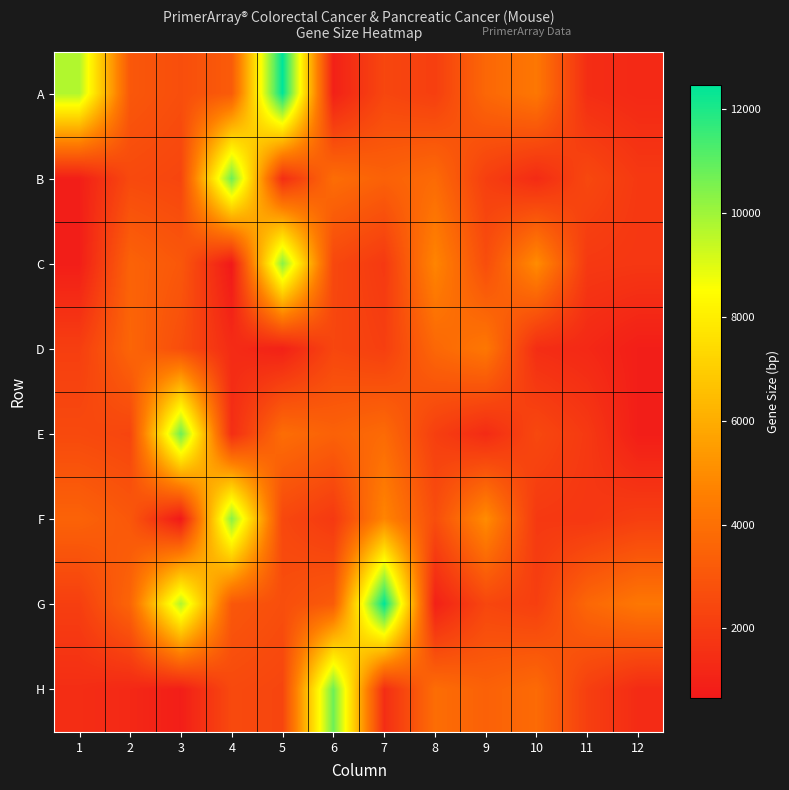

Reading right to left, what are all the values shown in this chart?

A: 12=1254	11=1452	10=4279	9=3671	8=2126	7=2405	6=977	5=12453	4=3199	3=2707	2=3066	1=9728
B: 12=1889	11=2470	10=1365	9=2129	8=3796	7=3440	6=3896	5=1466	4=10743	3=2371	2=2529	1=869
C: 12=1816	11=1890	10=4998	9=2678	8=4757	7=1899	6=2460	5=10325	4=652	3=3059	2=3500	1=850
D: 12=869	11=1254	10=1452	9=4279	8=3671	7=2126	6=2405	5=977	4=1365	3=2678	2=3598	1=2107
E: 12=850	11=1889	10=2470	9=1365	8=2129	7=3796	6=3440	5=3896	4=1466	3=10743	2=2371	1=2529
F: 12=2107	11=1816	10=1890	9=4998	8=2678	7=4757	6=1899	5=2460	4=10325	3=652	2=3059	1=3500
G: 12=4279	11=3671	10=2126	9=2405	8=977	7=12453	6=3199	5=2707	4=3066	3=9728	2=3598	1=2107
H: 12=1365	11=2129	10=3796	9=3440	8=3896	7=1466	6=10743	5=2371	4=2529	3=869	2=1254	1=1452